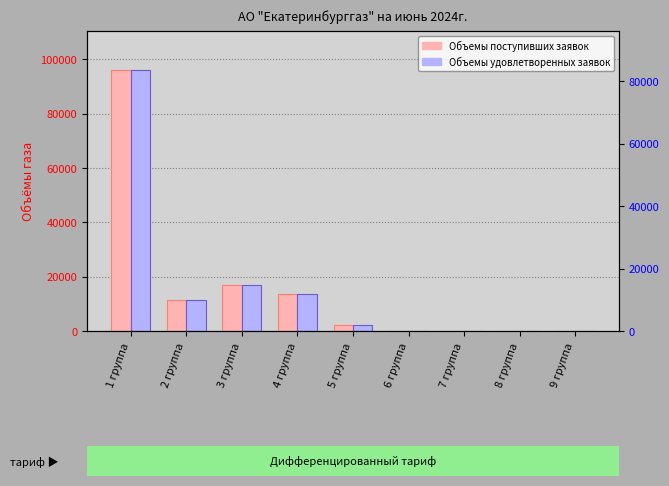

At which label does Объемы удовлетворенных заявок first exceed 2160?

1 группа